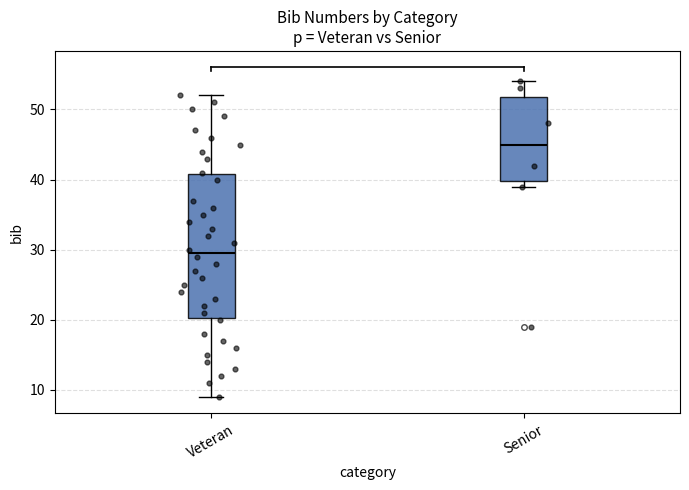

Which box's median line is the lowest?

Veteran